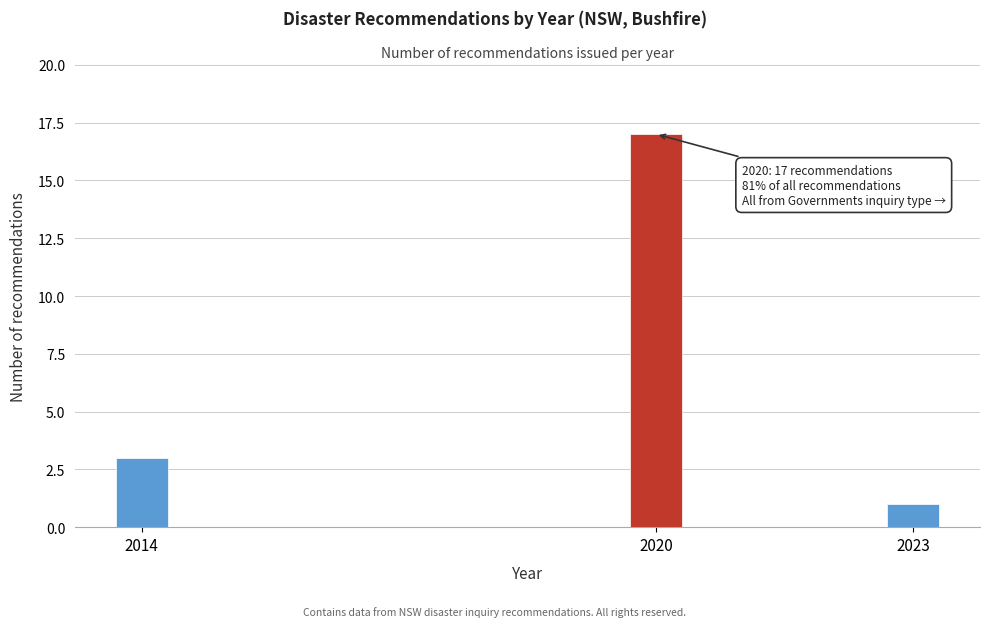

Reading right to left, extract all data points from this chart.

1	17	3